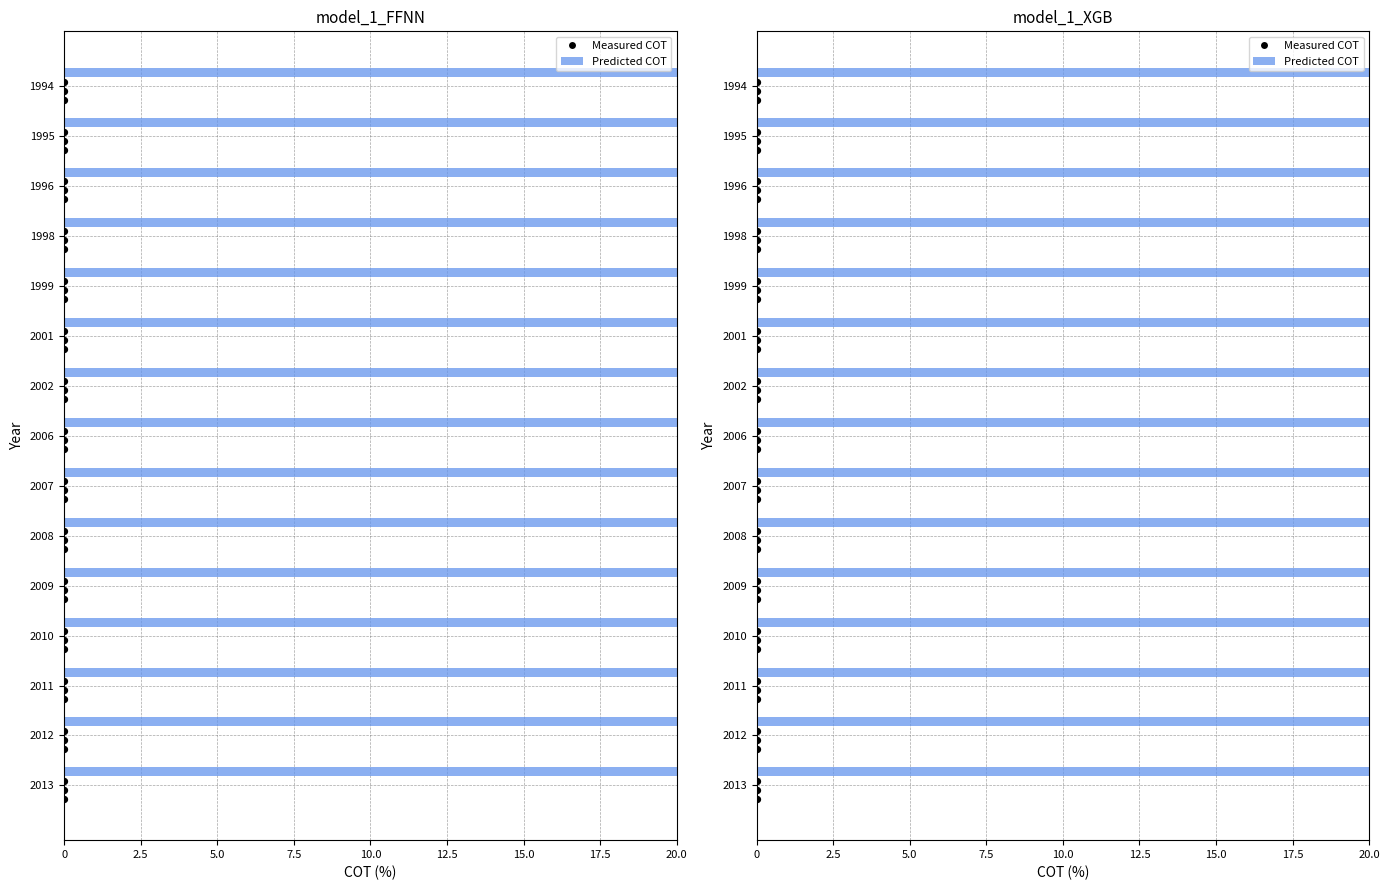

Which series reaches the minimum Y coordinate?

Measured